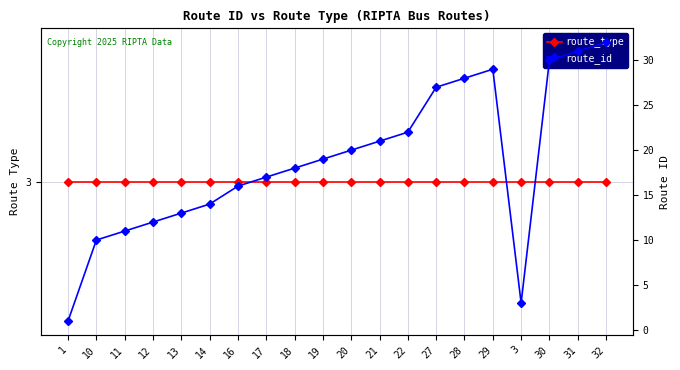

What is the minimum value for route_type?

3